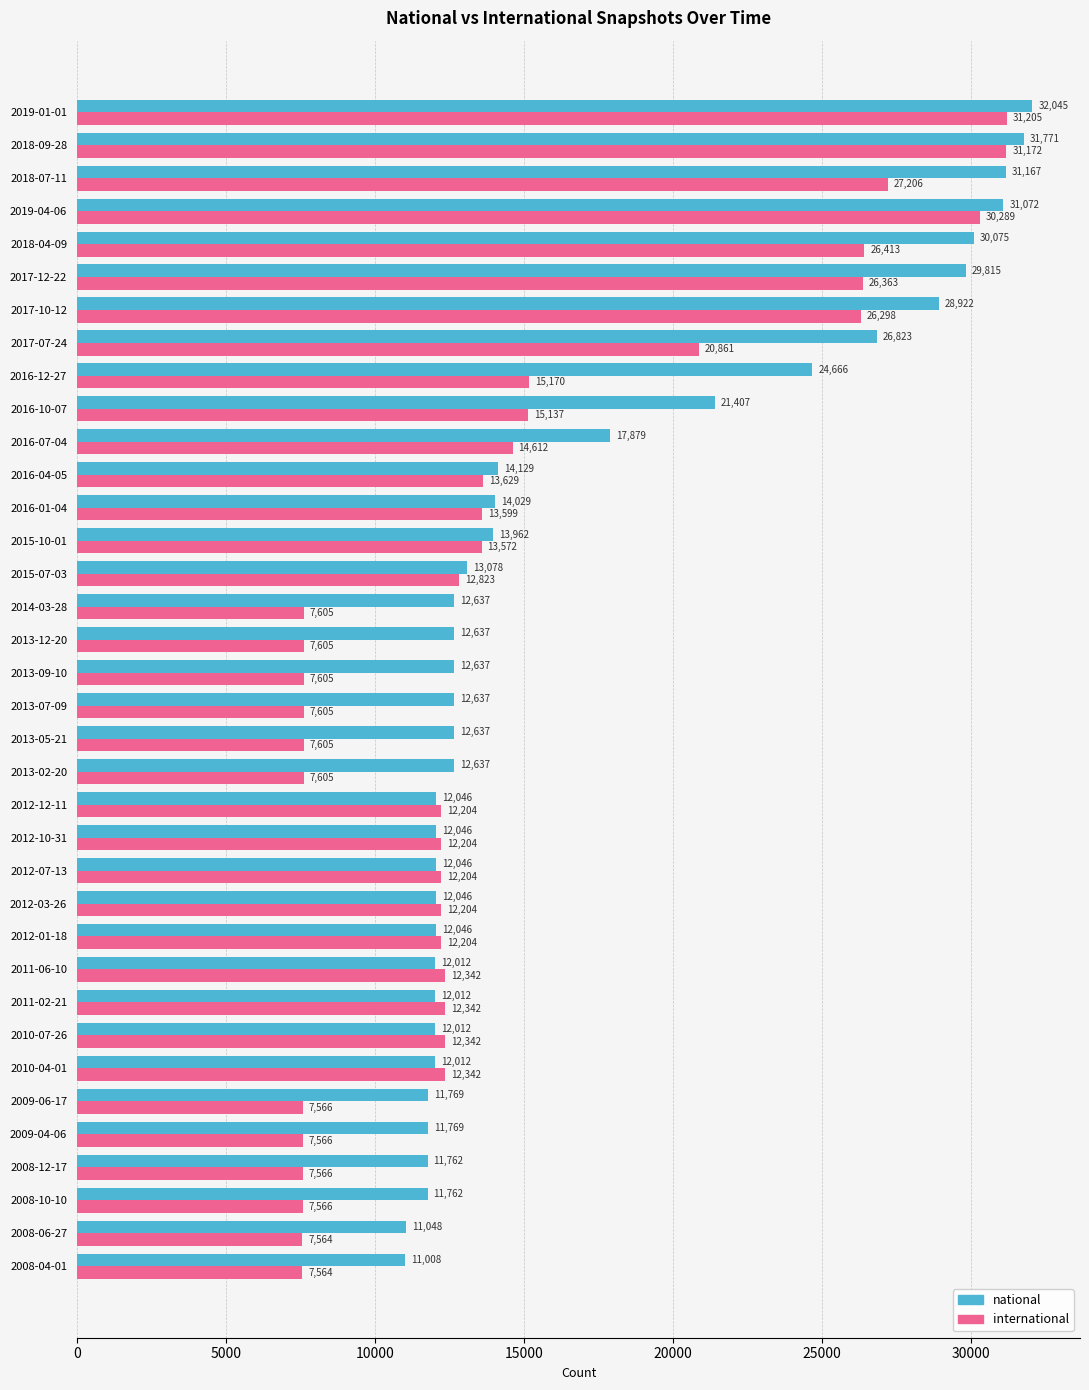

Where is international nearest to the value 19384?

2017-07-24